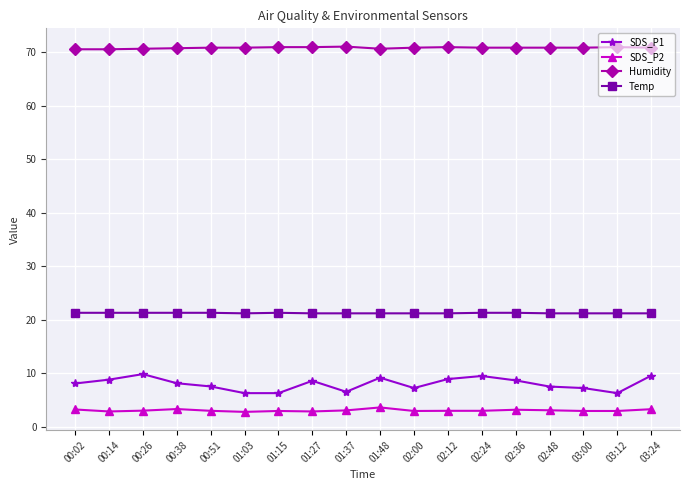

True or false: SDS_P2 and Humidity intersect in this chart.

False